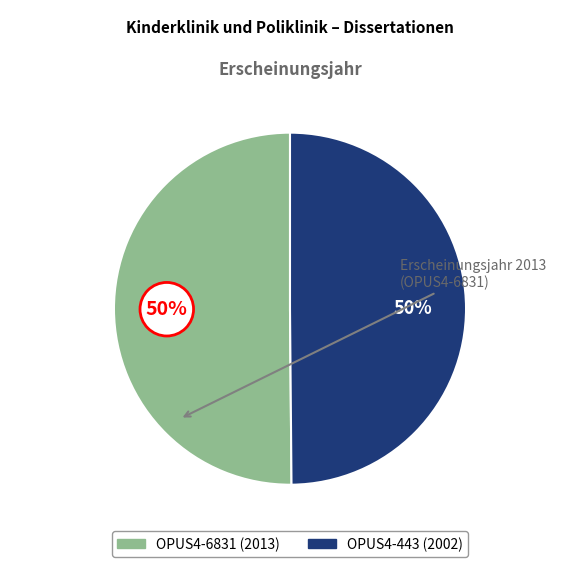

Combined, do OPUS4-443 and OPUS4-6831 account for over 50%?

Yes